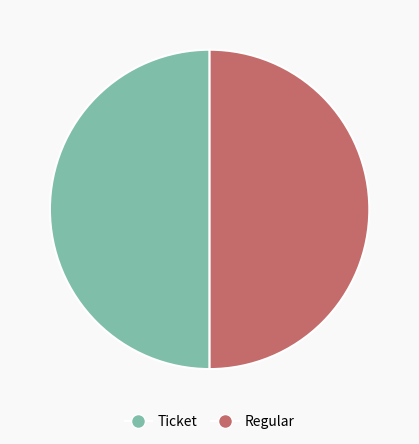

What is the ratio of the value at Ticket to the value at Regular?

1.0